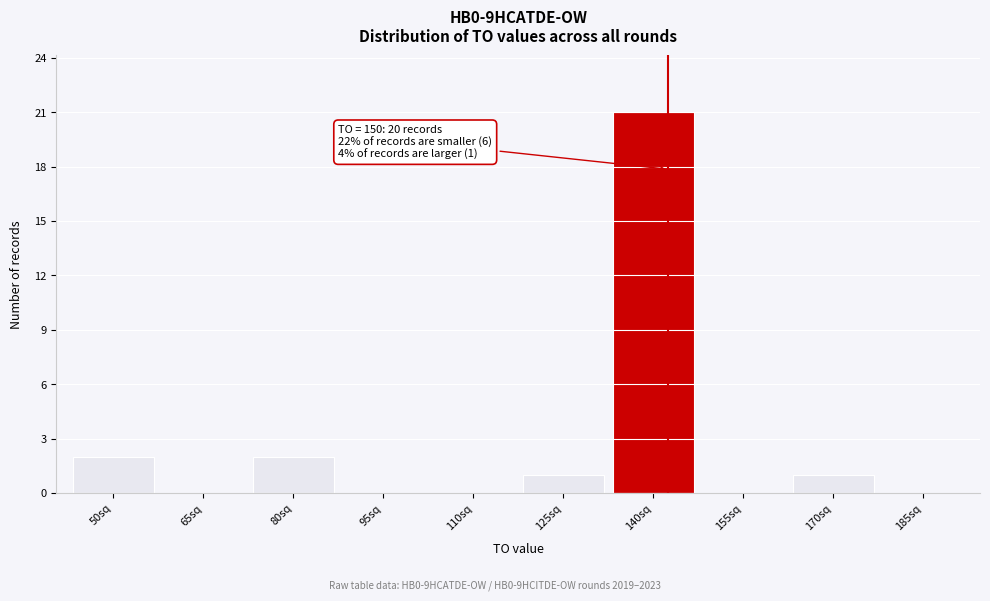

Reading left to right, list all the values displayed in this chart.

50sq=2	65sq=0	80sq=2	95sq=0	110sq=0	125sq=1	140sq=21	155sq=0	170sq=1	185sq=0